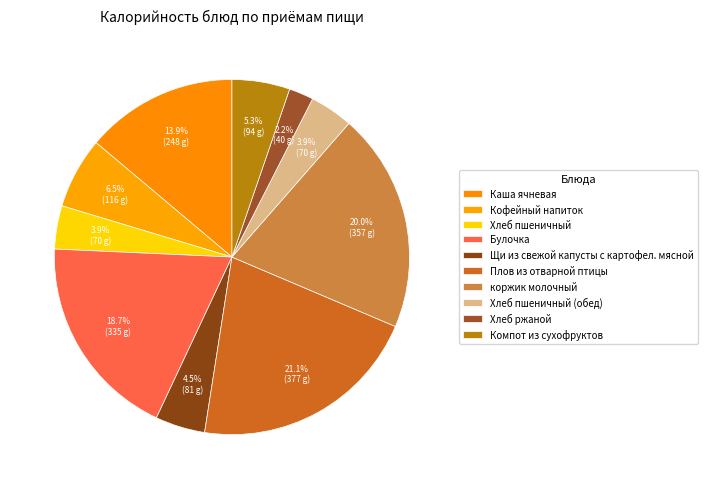

To the nearest percent, what is the combined percentage of Компот из сухофруктов and Плов из отварной птицы?

26%